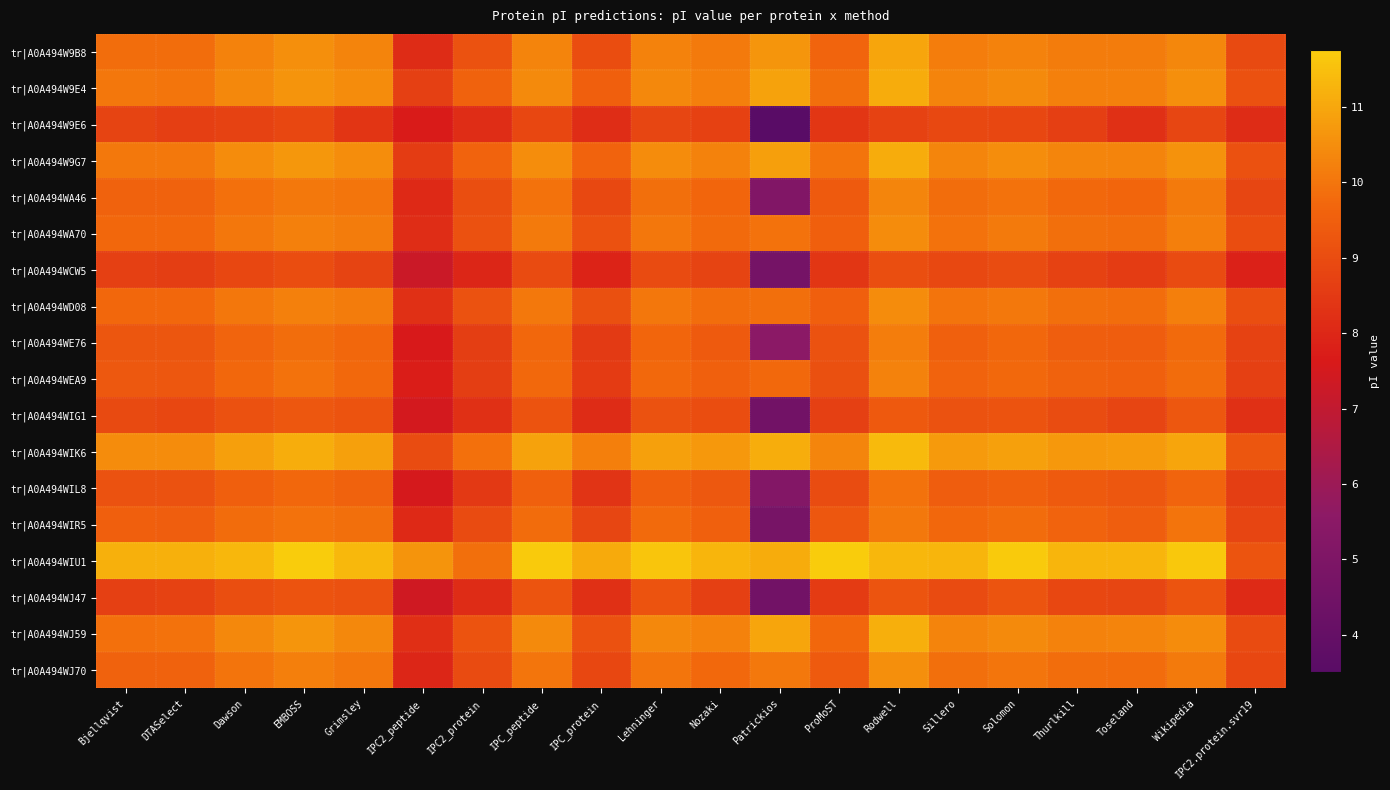

Reading right to left, what are all the values shown in this chart?

tr|A0A494W9B8: IPC2.protein.svr19=8.9	Wikipedia=10.3	Toseland=10.1	Thurlkill=10.1	Solomon=10.3	Sillero=10.2	Rodwell=11.0	ProMoST=9.6	Patrickios=10.6	Nozaki=10.1	Lehninger=10.2	IPC_protein=9.0	IPC_peptide=10.3	IPC2_protein=9.2	IPC2_peptide=8.1	Grimsley=10.3	EMBOSS=10.5	Dawson=10.2	DTASelect=9.8	Bjellqvist=9.8
tr|A0A494W9E4: IPC2.protein.svr19=9.1	Wikipedia=10.5	Toseland=10.2	Thurlkill=10.2	Solomon=10.4	Sillero=10.3	Rodwell=11.1	ProMoST=9.9	Patrickios=10.9	Nozaki=10.2	Lehninger=10.4	IPC_protein=9.5	IPC_peptide=10.4	IPC2_protein=9.6	IPC2_peptide=8.7	Grimsley=10.4	EMBOSS=10.6	Dawson=10.4	DTASelect=10.0	Bjellqvist=10.0
tr|A0A494W9E6: IPC2.protein.svr19=8.1	Wikipedia=8.8	Toseland=8.2	Thurlkill=8.7	Solomon=8.9	Sillero=8.9	Rodwell=8.7	ProMoST=8.4	Patrickios=3.5	Nozaki=8.7	Lehninger=8.8	IPC_protein=8.2	IPC_peptide=8.9	IPC2_protein=8.2	IPC2_peptide=7.7	Grimsley=8.4	EMBOSS=8.9	Dawson=8.7	DTASelect=8.7	Bjellqvist=8.8
tr|A0A494W9G7: IPC2.protein.svr19=9.1	Wikipedia=10.6	Toseland=10.3	Thurlkill=10.3	Solomon=10.5	Sillero=10.3	Rodwell=11.1	ProMoST=10.0	Patrickios=10.8	Nozaki=10.2	Lehninger=10.4	IPC_protein=9.6	IPC_peptide=10.5	IPC2_protein=9.6	IPC2_peptide=8.6	Grimsley=10.5	EMBOSS=10.7	Dawson=10.4	DTASelect=10.1	Bjellqvist=10.1
tr|A0A494WA46: IPC2.protein.svr19=8.9	Wikipedia=10.1	Toseland=9.7	Thurlkill=9.8	Solomon=9.9	Sillero=9.8	Rodwell=10.3	ProMoST=9.4	Patrickios=5.1	Nozaki=9.7	Lehninger=9.9	IPC_protein=8.9	IPC_peptide=9.9	IPC2_protein=9.0	IPC2_peptide=8.1	Grimsley=10.0	EMBOSS=10.1	Dawson=9.9	DTASelect=9.6	Bjellqvist=9.6
tr|A0A494WA70: IPC2.protein.svr19=9.0	Wikipedia=10.2	Toseland=9.8	Thurlkill=9.9	Solomon=10.1	Sillero=9.9	Rodwell=10.4	ProMoST=9.5	Patrickios=9.9	Nozaki=9.8	Lehninger=10.0	IPC_protein=9.1	IPC_peptide=10.1	IPC2_protein=9.1	IPC2_peptide=8.2	Grimsley=10.1	EMBOSS=10.2	Dawson=10.0	DTASelect=9.7	Bjellqvist=9.7
tr|A0A494WCW5: IPC2.protein.svr19=7.8	Wikipedia=9.0	Toseland=8.6	Thurlkill=8.8	Solomon=9.0	Sillero=8.9	Rodwell=9.0	ProMoST=8.4	Patrickios=4.7	Nozaki=8.8	Lehninger=9.0	IPC_protein=7.9	IPC_peptide=9.0	IPC2_protein=8.0	IPC2_peptide=7.3	Grimsley=8.8	EMBOSS=9.0	Dawson=8.9	DTASelect=8.6	Bjellqvist=8.7
tr|A0A494WD08: IPC2.protein.svr19=9.1	Wikipedia=10.2	Toseland=9.8	Thurlkill=9.9	Solomon=10.1	Sillero=10.0	Rodwell=10.5	ProMoST=9.5	Patrickios=9.9	Nozaki=9.8	Lehninger=10.0	IPC_protein=9.1	IPC_peptide=10.1	IPC2_protein=9.2	IPC2_peptide=8.3	Grimsley=10.1	EMBOSS=10.2	Dawson=10.0	DTASelect=9.7	Bjellqvist=9.7
tr|A0A494WE76: IPC2.protein.svr19=8.7	Wikipedia=9.8	Toseland=9.4	Thurlkill=9.5	Solomon=9.7	Sillero=9.5	Rodwell=10.1	ProMoST=9.2	Patrickios=5.6	Nozaki=9.4	Lehninger=9.7	IPC_protein=8.5	IPC_peptide=9.7	IPC2_protein=8.6	IPC2_peptide=7.6	Grimsley=9.7	EMBOSS=9.8	Dawson=9.6	DTASelect=9.3	Bjellqvist=9.3
tr|A0A494WEA9: IPC2.protein.svr19=8.7	Wikipedia=9.8	Toseland=9.5	Thurlkill=9.6	Solomon=9.8	Sillero=9.6	Rodwell=10.3	ProMoST=9.1	Patrickios=9.7	Nozaki=9.5	Lehninger=9.7	IPC_protein=8.5	IPC_peptide=9.8	IPC2_protein=8.6	IPC2_peptide=7.7	Grimsley=9.7	EMBOSS=9.9	Dawson=9.7	DTASelect=9.3	Bjellqvist=9.3
tr|A0A494WIG1: IPC2.protein.svr19=8.3	Wikipedia=9.3	Toseland=8.8	Thurlkill=9.0	Solomon=9.2	Sillero=9.2	Rodwell=9.4	ProMoST=8.7	Patrickios=4.5	Nozaki=9.0	Lehninger=9.2	IPC_protein=8.1	IPC_peptide=9.2	IPC2_protein=8.3	IPC2_peptide=7.5	Grimsley=9.2	EMBOSS=9.3	Dawson=9.1	DTASelect=8.9	Bjellqvist=8.9
tr|A0A494WIK6: IPC2.protein.svr19=9.2	Wikipedia=11.0	Toseland=10.7	Thurlkill=10.7	Solomon=10.9	Sillero=10.7	Rodwell=11.4	ProMoST=10.3	Patrickios=11.1	Nozaki=10.7	Lehninger=10.9	IPC_protein=10.2	IPC_peptide=10.9	IPC2_protein=9.9	IPC2_peptide=9.0	Grimsley=10.9	EMBOSS=11.1	Dawson=10.8	DTASelect=10.5	Bjellqvist=10.5
tr|A0A494WIL8: IPC2.protein.svr19=8.6	Wikipedia=9.6	Toseland=9.3	Thurlkill=9.4	Solomon=9.5	Sillero=9.4	Rodwell=9.9	ProMoST=9.0	Patrickios=5.2	Nozaki=9.3	Lehninger=9.5	IPC_protein=8.3	IPC_peptide=9.5	IPC2_protein=8.5	IPC2_peptide=7.6	Grimsley=9.6	EMBOSS=9.7	Dawson=9.5	DTASelect=9.2	Bjellqvist=9.2
tr|A0A494WIR5: IPC2.protein.svr19=8.8	Wikipedia=10.0	Toseland=9.5	Thurlkill=9.6	Solomon=9.8	Sillero=9.7	Rodwell=10.1	ProMoST=9.3	Patrickios=4.7	Nozaki=9.5	Lehninger=9.8	IPC_protein=8.8	IPC_peptide=9.8	IPC2_protein=9.0	IPC2_peptide=8.1	Grimsley=9.9	EMBOSS=9.9	Dawson=9.8	DTASelect=9.5	Bjellqvist=9.5
tr|A0A494WIU1: IPC2.protein.svr19=9.2	Wikipedia=11.7	Toseland=11.3	Thurlkill=11.3	Solomon=11.7	Sillero=11.3	Rodwell=11.3	ProMoST=11.7	Patrickios=11.1	Nozaki=11.3	Lehninger=11.6	IPC_protein=11.1	IPC_peptide=11.7	IPC2_protein=9.9	IPC2_peptide=10.6	Grimsley=11.3	EMBOSS=11.8	Dawson=11.3	DTASelect=11.2	Bjellqvist=11.2
tr|A0A494WJ47: IPC2.protein.svr19=8.1	Wikipedia=9.2	Toseland=8.8	Thurlkill=8.9	Solomon=9.2	Sillero=9.0	Rodwell=9.2	ProMoST=8.5	Patrickios=4.5	Nozaki=8.7	Lehninger=9.2	IPC_protein=8.2	IPC_peptide=9.2	IPC2_protein=8.1	IPC2_peptide=7.4	Grimsley=9.1	EMBOSS=9.2	Dawson=9.0	DTASelect=8.8	Bjellqvist=8.7
tr|A0A494WJ59: IPC2.protein.svr19=9.0	Wikipedia=10.5	Toseland=10.3	Thurlkill=10.3	Solomon=10.4	Sillero=10.3	Rodwell=11.2	ProMoST=9.7	Patrickios=10.9	Nozaki=10.2	Lehninger=10.4	IPC_protein=9.1	IPC_peptide=10.4	IPC2_protein=9.2	IPC2_peptide=8.2	Grimsley=10.4	EMBOSS=10.7	Dawson=10.4	DTASelect=9.9	Bjellqvist=9.9
tr|A0A494WJ70: IPC2.protein.svr19=8.9	Wikipedia=10.1	Toseland=9.8	Thurlkill=9.8	Solomon=10.0	Sillero=9.9	Rodwell=10.5	ProMoST=9.4	Patrickios=10.1	Nozaki=9.8	Lehninger=10.0	IPC_protein=8.9	IPC_peptide=10.0	IPC2_protein=9.0	IPC2_peptide=8.0	Grimsley=10.0	EMBOSS=10.2	Dawson=10.0	DTASelect=9.6	Bjellqvist=9.6